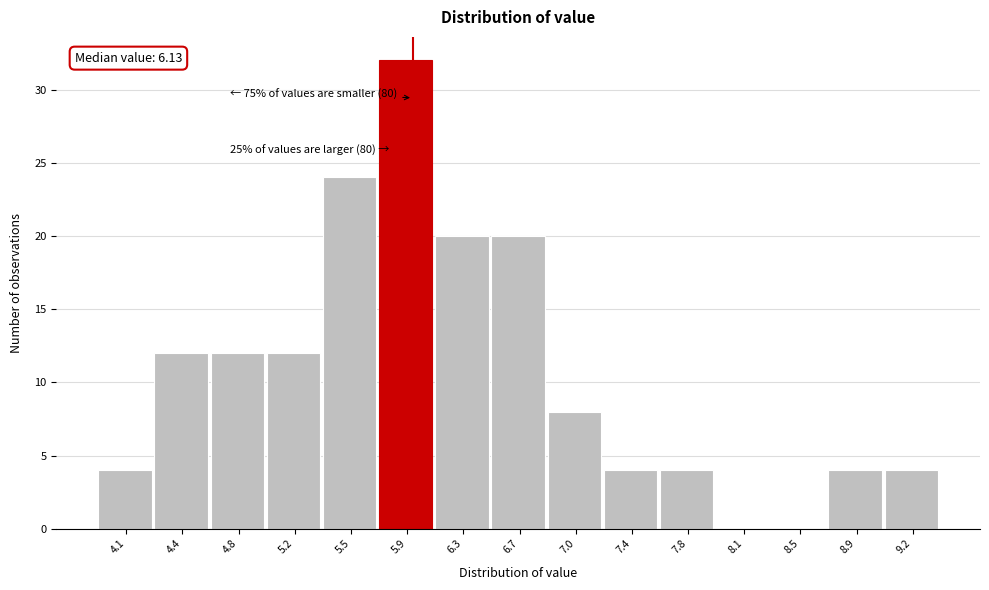

Reading left to right, transcribe all the data shown in this chart.

4.1=4	4.4=12	4.8=12	5.2=12	5.5=24	5.9=32	6.3=20	6.7=20	7.0=8	7.4=4	7.8=4	8.1=0	8.5=0	8.9=4	9.2=4